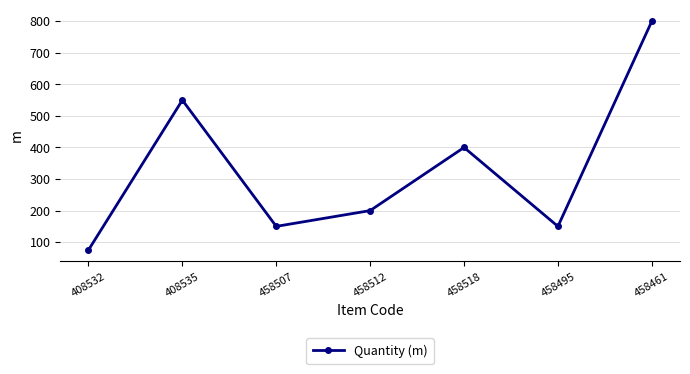

How many points are higher than both their immediate neighbors (excluding endpoints)?

2